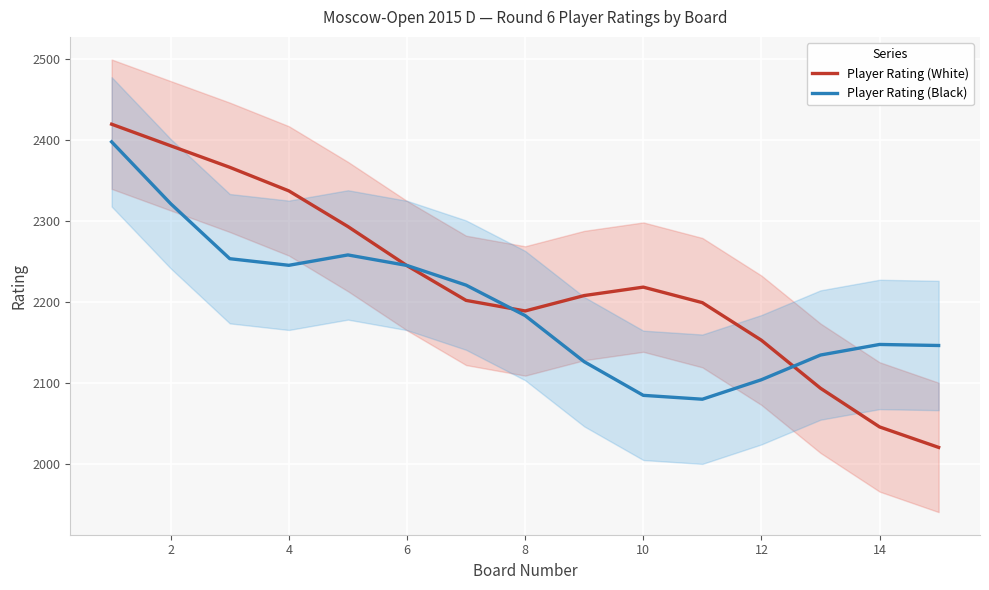

How many times do Player Rating (White) and Player Rating (Black) cross each other?

3